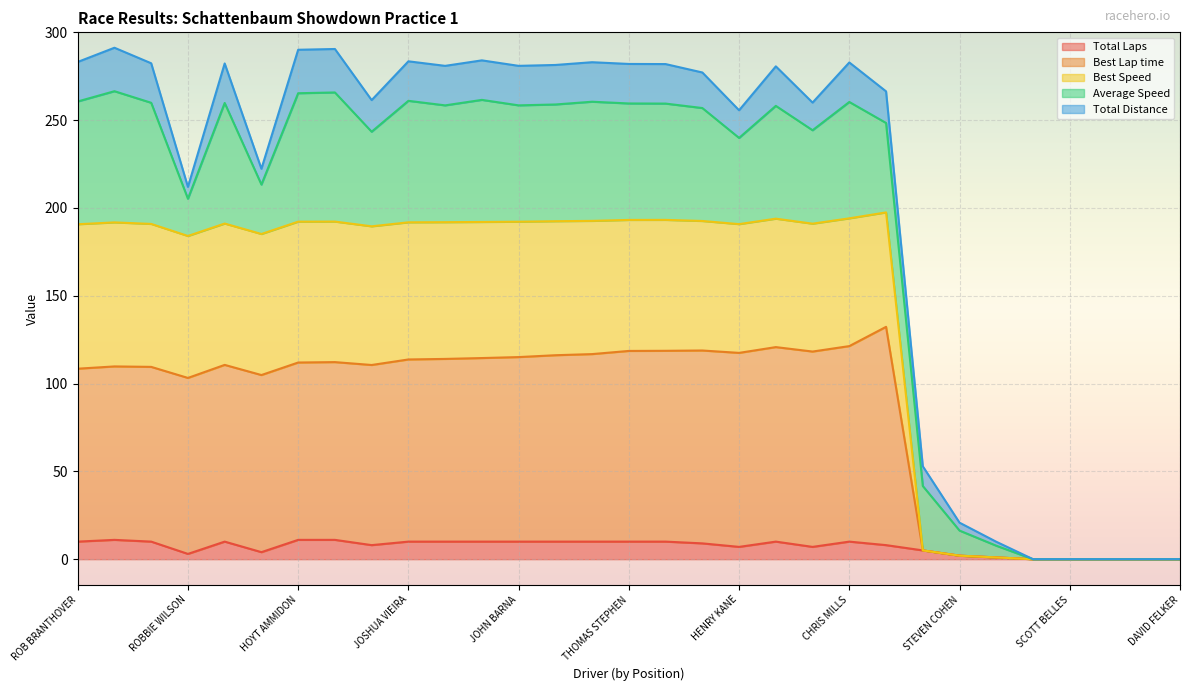

Is the value of Total Laps at HUNT McMAHON greater than the value of Best Lap time at ADAM VOGELSONG?

Yes